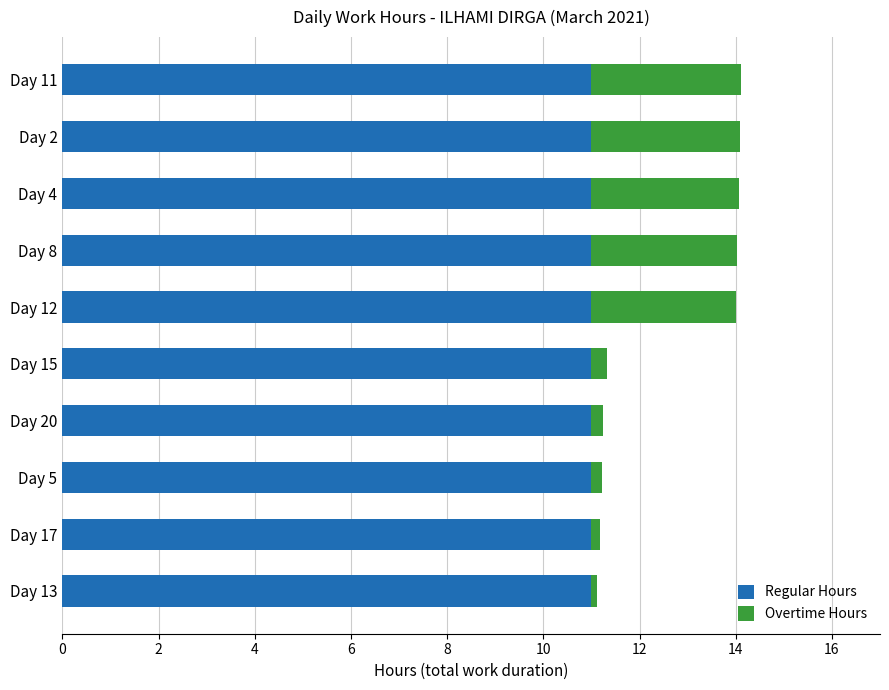

What is the sum of all Regular Hours values?

110.0